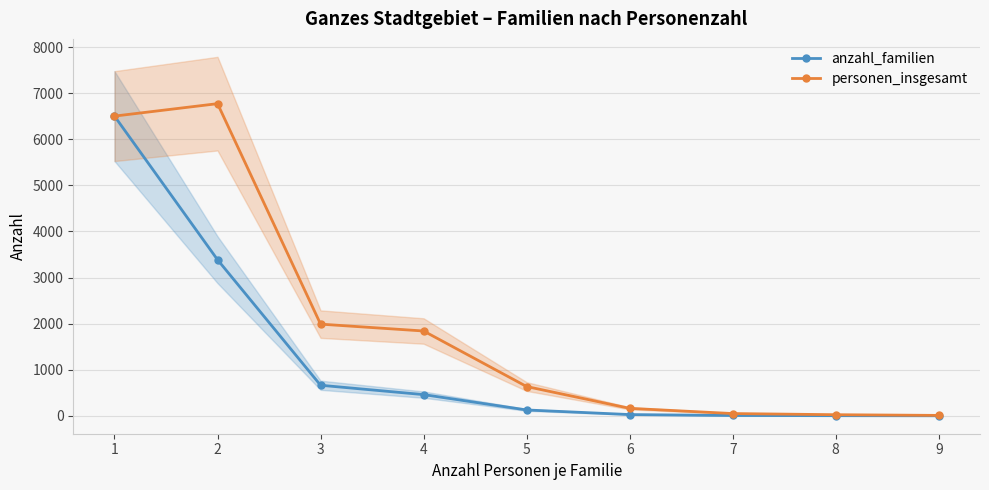

Which series changed the most between 6 and 7?

personen_insgesamt